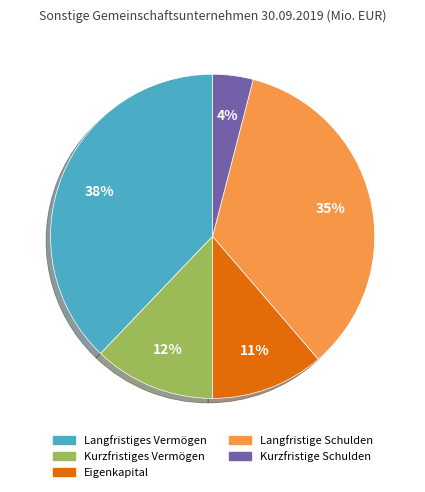

What percentage is the Eigenkapital slice, to the nearest percent?

11%